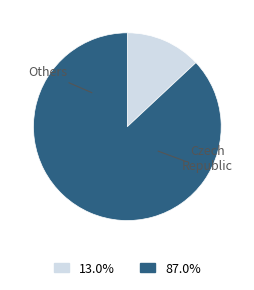

How many slices are in this pie chart?

2